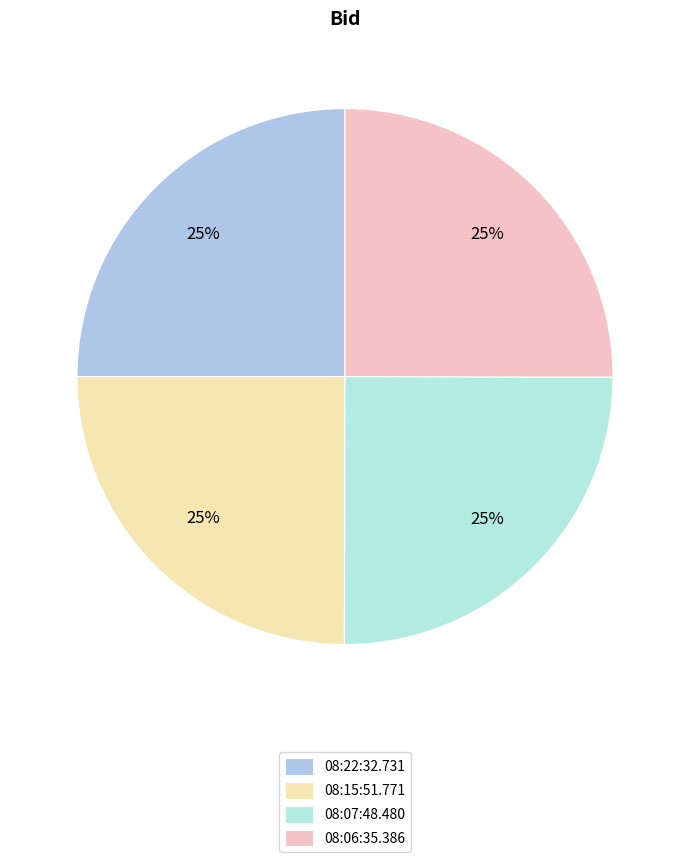

Does 08:22:32.731 account for over 50% of the chart?

No